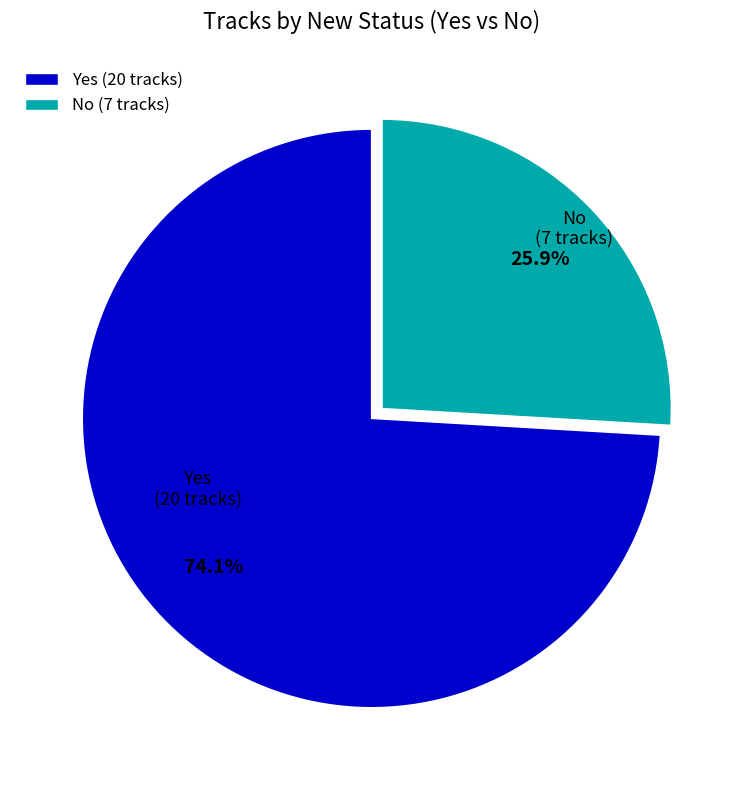

Which has a higher value, No or Yes?

Yes